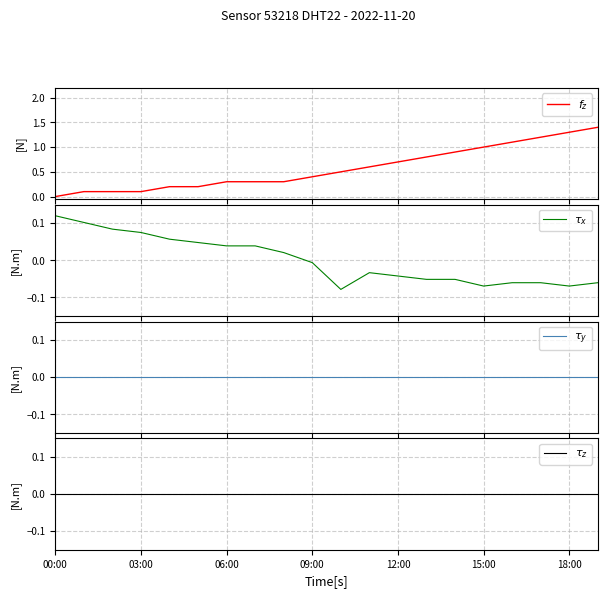

Which series has the largest range (max minus min)?

$f_z$